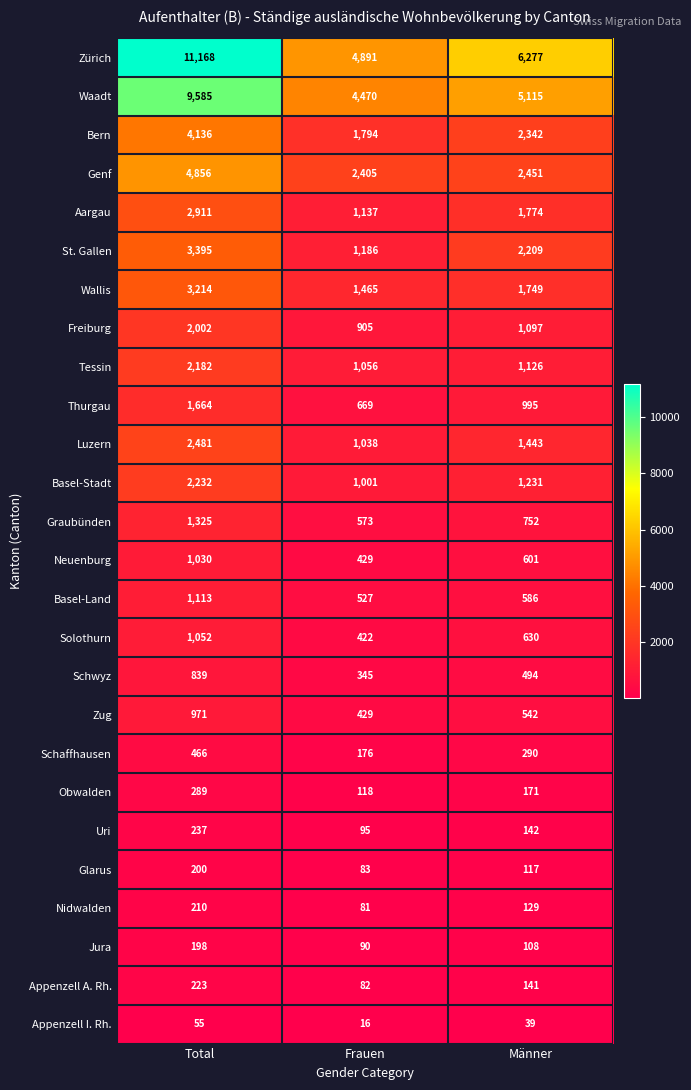

Is it true that Zug equals 215 at Frauen?

False